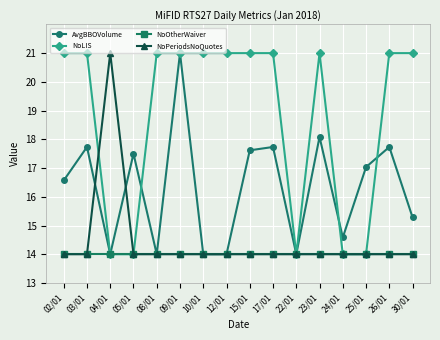

What is the spread (max minus min) of values at 24/01?

0.6